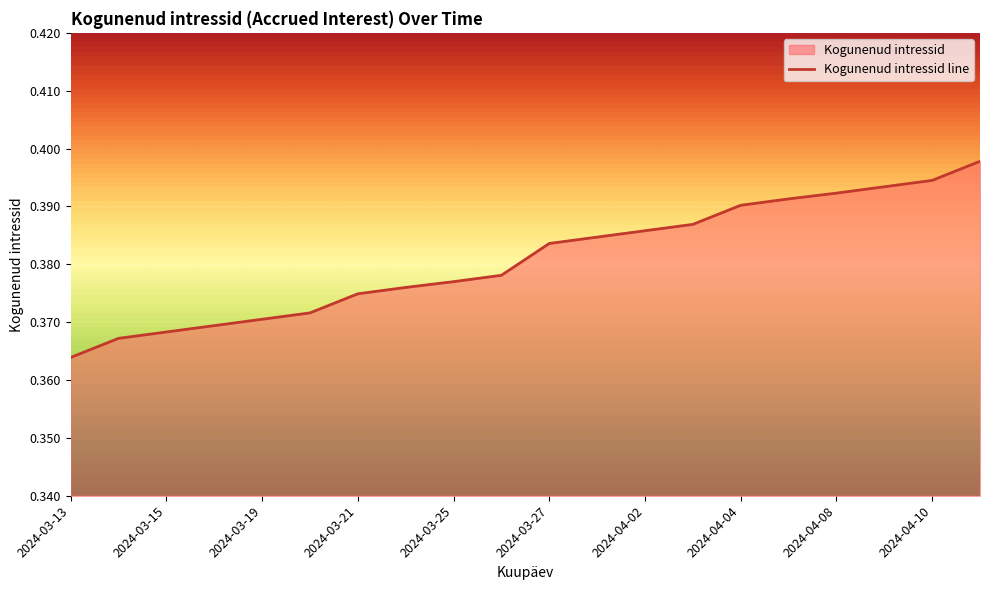

How many lines are shown in the chart?

1